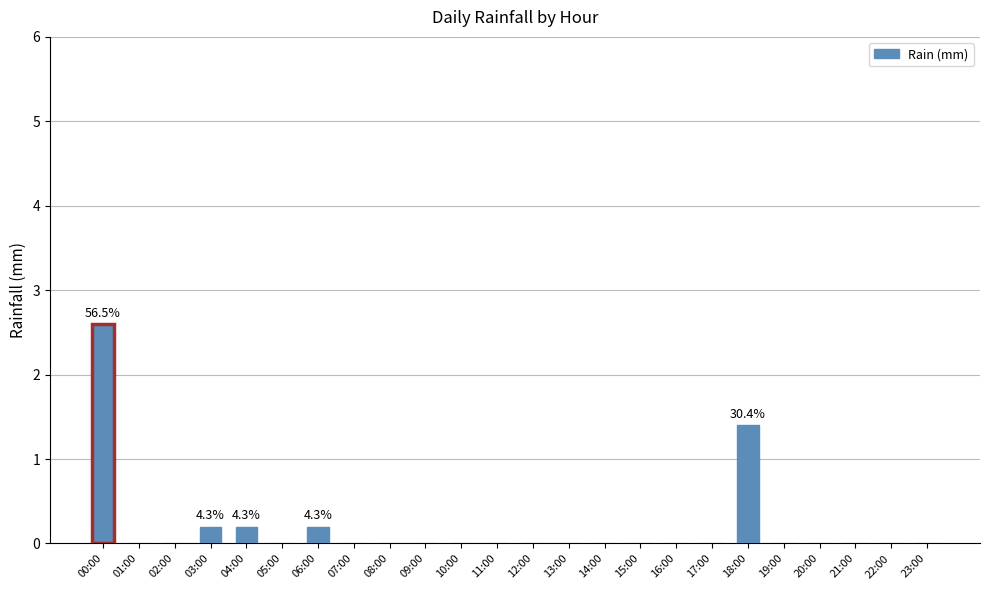

Which category has the highest value across all series?

00:00